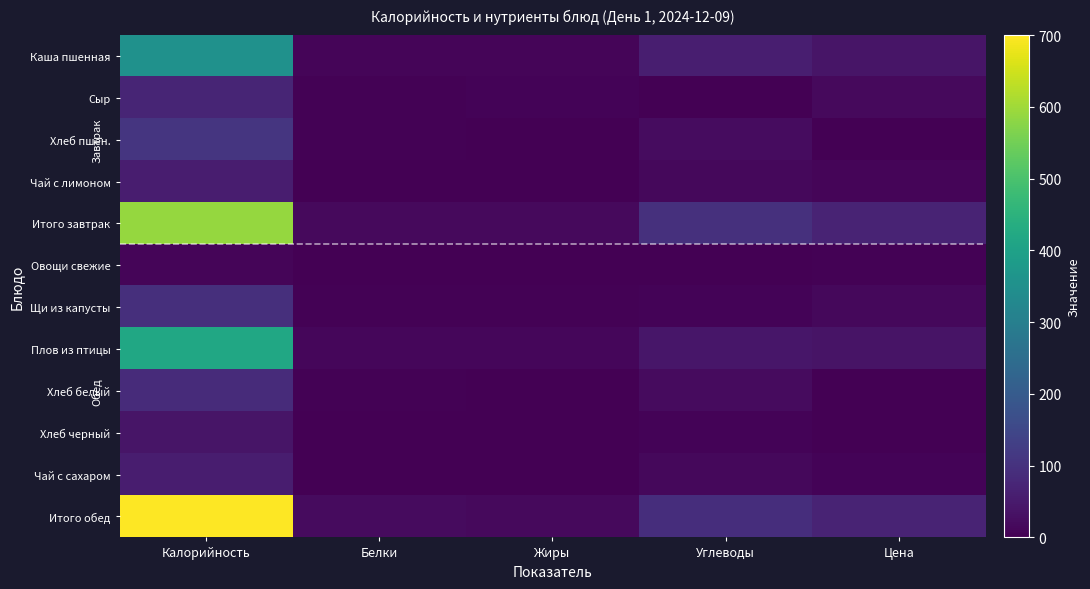

At how many categories does at least one series exceed 390?

1